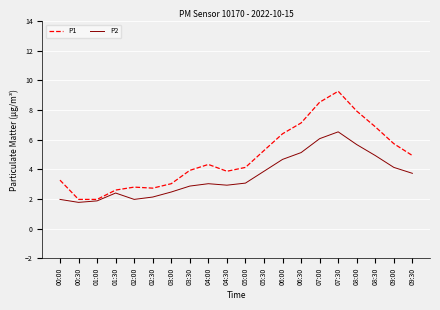

What is the total value across all series at 08:00?

13.6